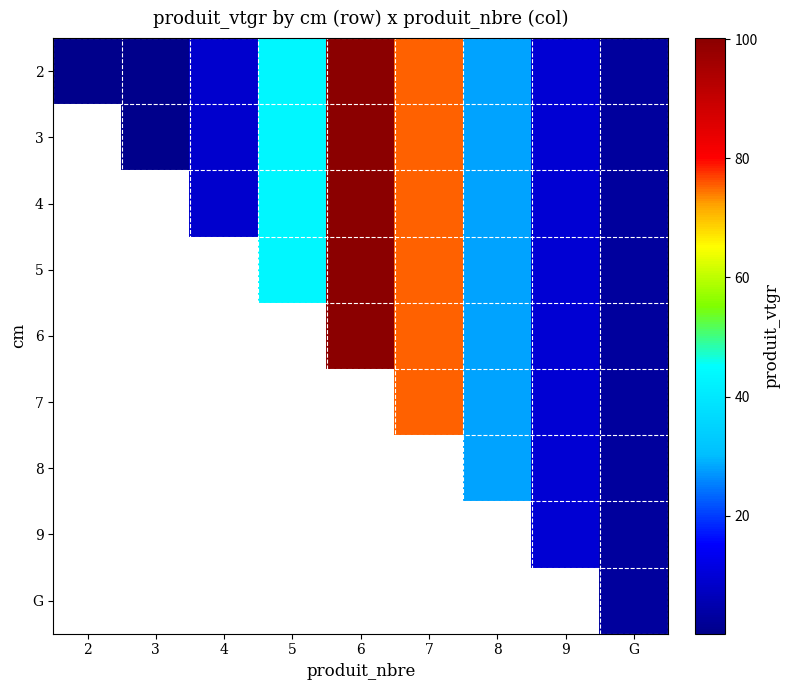

What is the minimum value shown in the chart?

0.2